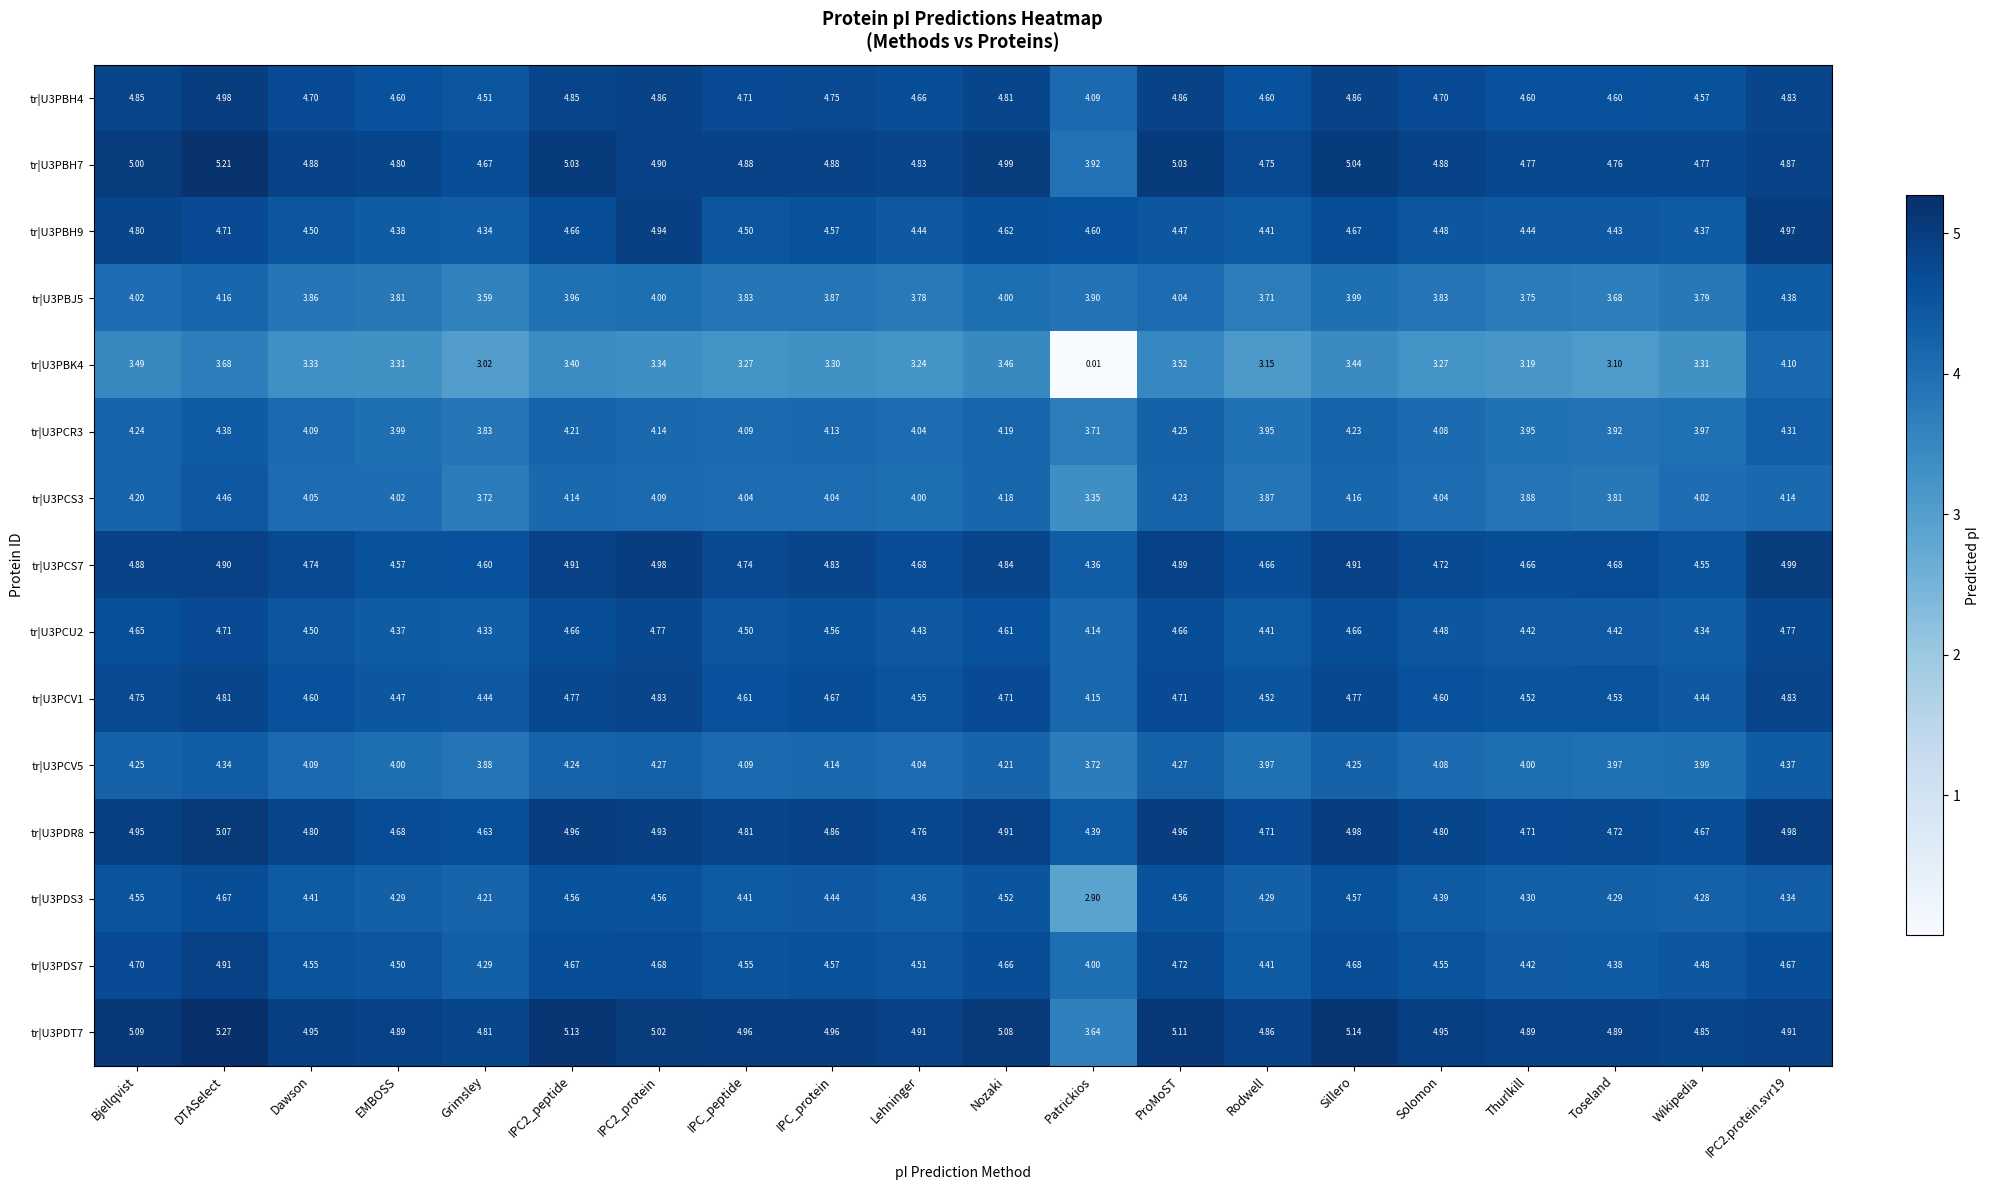

Which category has the lowest value in the tr|U3PCR3 series?

Patrickios